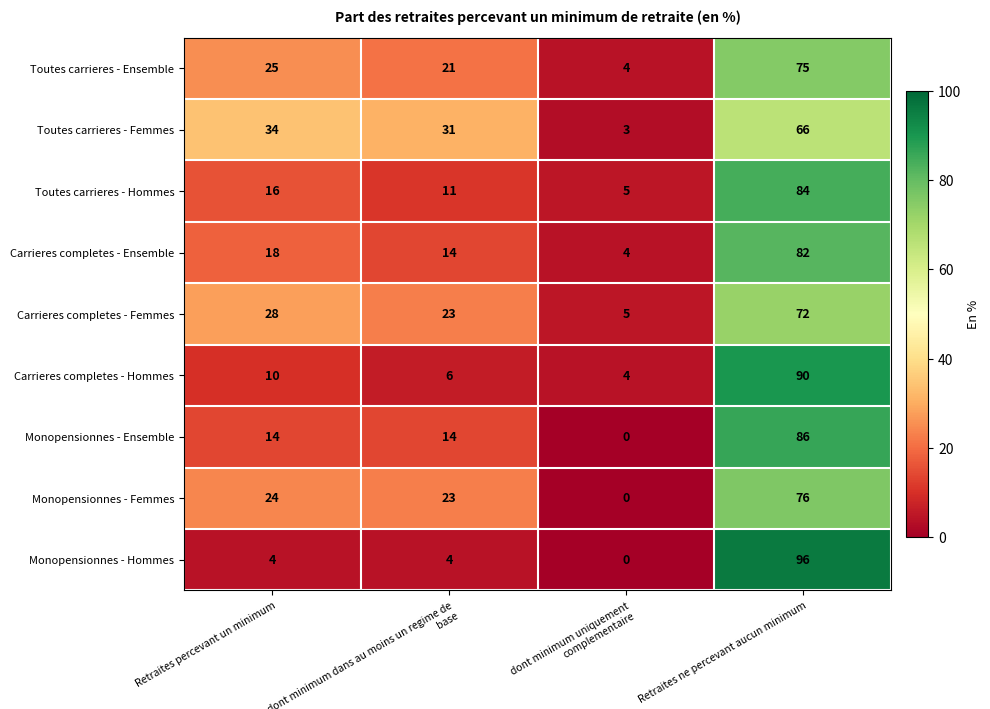

List the series in order of their peak value, highest first.

Monopensionnes - Hommes, Carrieres completes - Hommes, Monopensionnes - Ensemble, Toutes carrieres - Hommes, Carrieres completes - Ensemble, Monopensionnes - Femmes, Toutes carrieres - Ensemble, Carrieres completes - Femmes, Toutes carrieres - Femmes